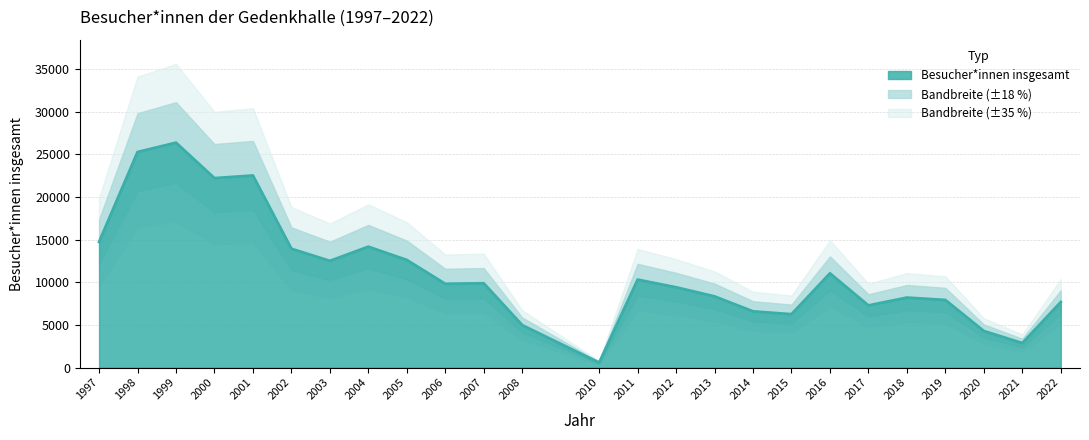

Approximately how many times larger is the value at 2022 compared to 1998?

0.3